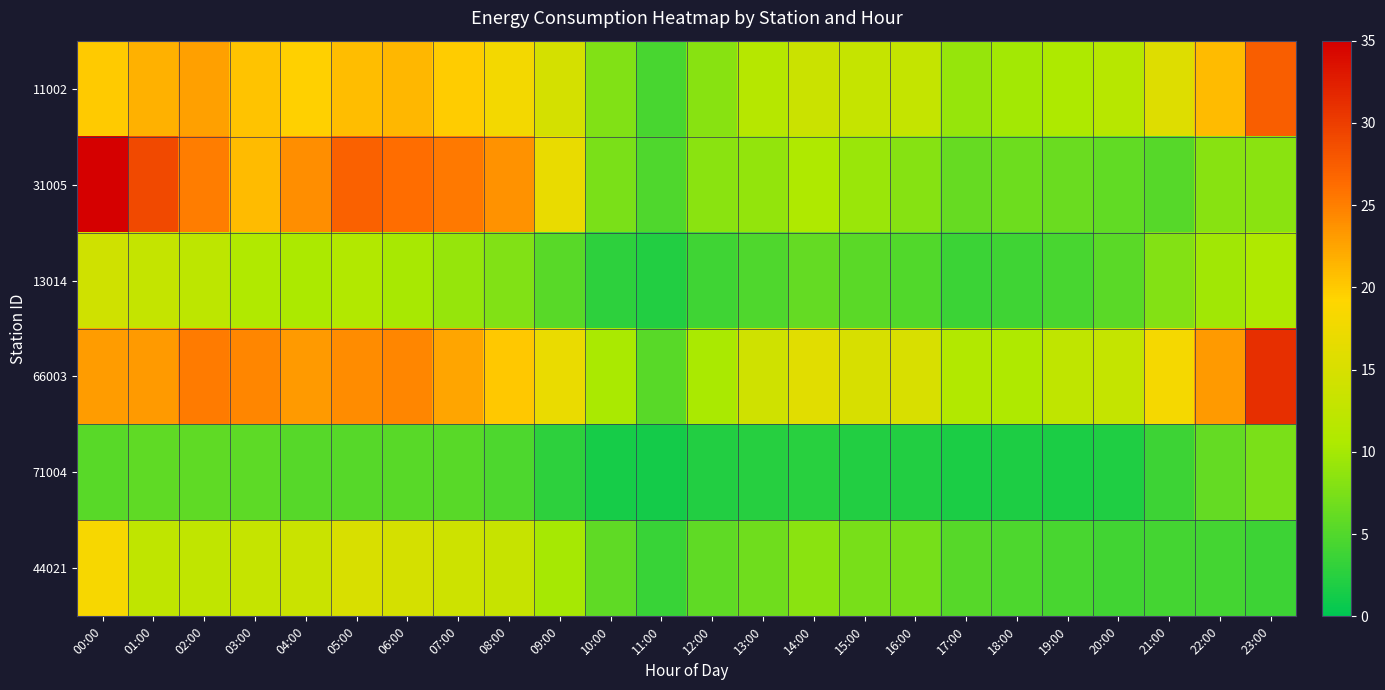

Reading left to right, extract all data points from this chart.

11002: 00:00=20.0	01:00=21.7	02:00=22.8	03:00=20.4	04:00=19.7	05:00=20.8	06:00=21.2	07:00=19.9	08:00=18.0	09:00=14.6	10:00=7.9	11:00=4.4	12:00=8.3	13:00=11.4	14:00=13.5	15:00=13.1	16:00=13.0	17:00=9.1	18:00=9.9	19:00=10.6	20:00=11.5	21:00=15.8	22:00=21.0	23:00=27.4
31005: 00:00=37.4	01:00=29.0	02:00=25.1	03:00=21.1	04:00=24.0	05:00=27.2	06:00=26.1	07:00=25.4	08:00=23.7	09:00=16.9	10:00=7.5	11:00=4.9	12:00=8.4	13:00=8.9	14:00=10.7	15:00=9.3	16:00=8.2	17:00=6.3	18:00=6.6	19:00=6.5	20:00=6.0	21:00=5.3	22:00=8.2	23:00=8.4
13014: 00:00=14.1	01:00=12.9	02:00=12.2	03:00=10.8	04:00=10.5	05:00=10.9	06:00=10.2	07:00=9.0	08:00=7.9	09:00=5.4	10:00=2.8	11:00=2.1	12:00=3.9	13:00=4.8	14:00=6.0	15:00=5.5	16:00=5.0	17:00=3.7	18:00=3.9	19:00=4.5	20:00=5.5	21:00=8.0	22:00=9.7	23:00=10.7
66003: 00:00=23.1	01:00=23.2	02:00=25.2	03:00=24.6	04:00=23.2	05:00=24.1	06:00=24.5	07:00=22.5	08:00=20.2	09:00=17.0	10:00=10.3	11:00=5.4	12:00=10.3	13:00=14.1	14:00=16.1	15:00=14.9	16:00=15.1	17:00=11.0	18:00=10.7	19:00=12.3	20:00=12.9	21:00=18.2	22:00=23.2	23:00=31.1
71004: 00:00=5.4	01:00=5.8	02:00=5.8	03:00=5.7	04:00=5.3	05:00=5.3	06:00=5.3	07:00=5.4	08:00=4.8	09:00=2.9	10:00=1.5	11:00=1.3	12:00=2.2	13:00=2.3	14:00=2.6	15:00=2.1	16:00=2.1	17:00=1.7	18:00=1.8	19:00=1.7	20:00=2.0	21:00=3.8	22:00=6.1	23:00=7.5
44021: 00:00=18.4	01:00=12.4	02:00=12.6	03:00=13.0	04:00=13.4	05:00=15.1	06:00=14.8	07:00=13.8	08:00=13.2	09:00=10.0	10:00=5.8	11:00=3.4	12:00=5.8	13:00=6.7	14:00=8.4	15:00=7.4	16:00=7.2	17:00=5.2	18:00=4.8	19:00=4.5	20:00=4.0	21:00=4.2	22:00=4.1	23:00=3.8